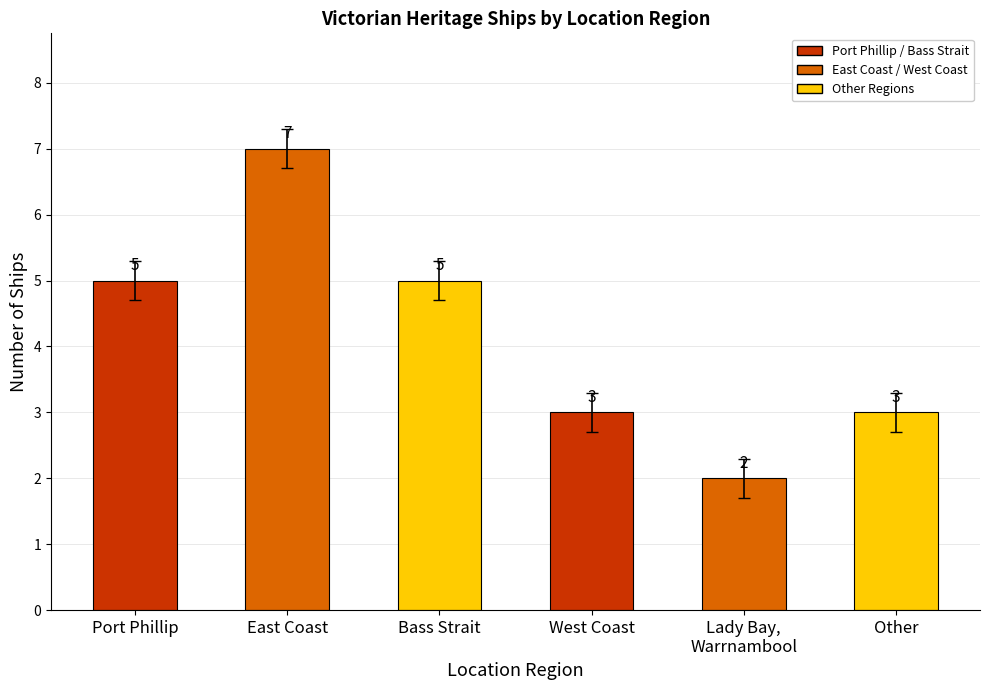

How many categories are shown in the chart?

6